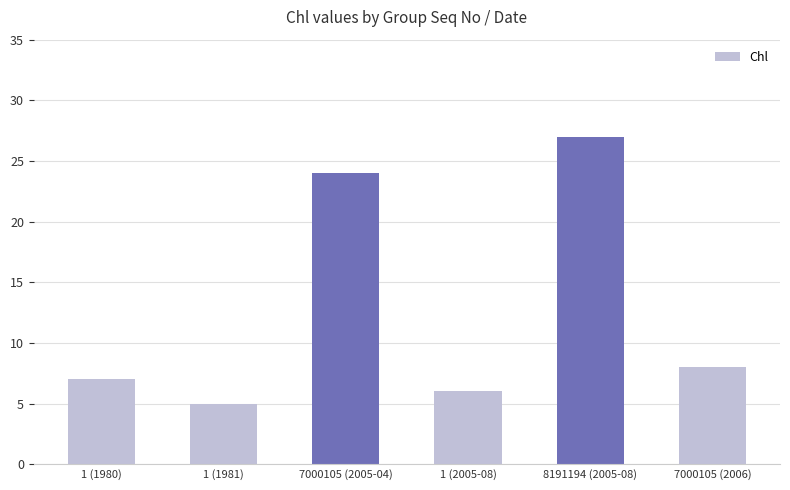

What value does the data have at 1 (1981)?

5